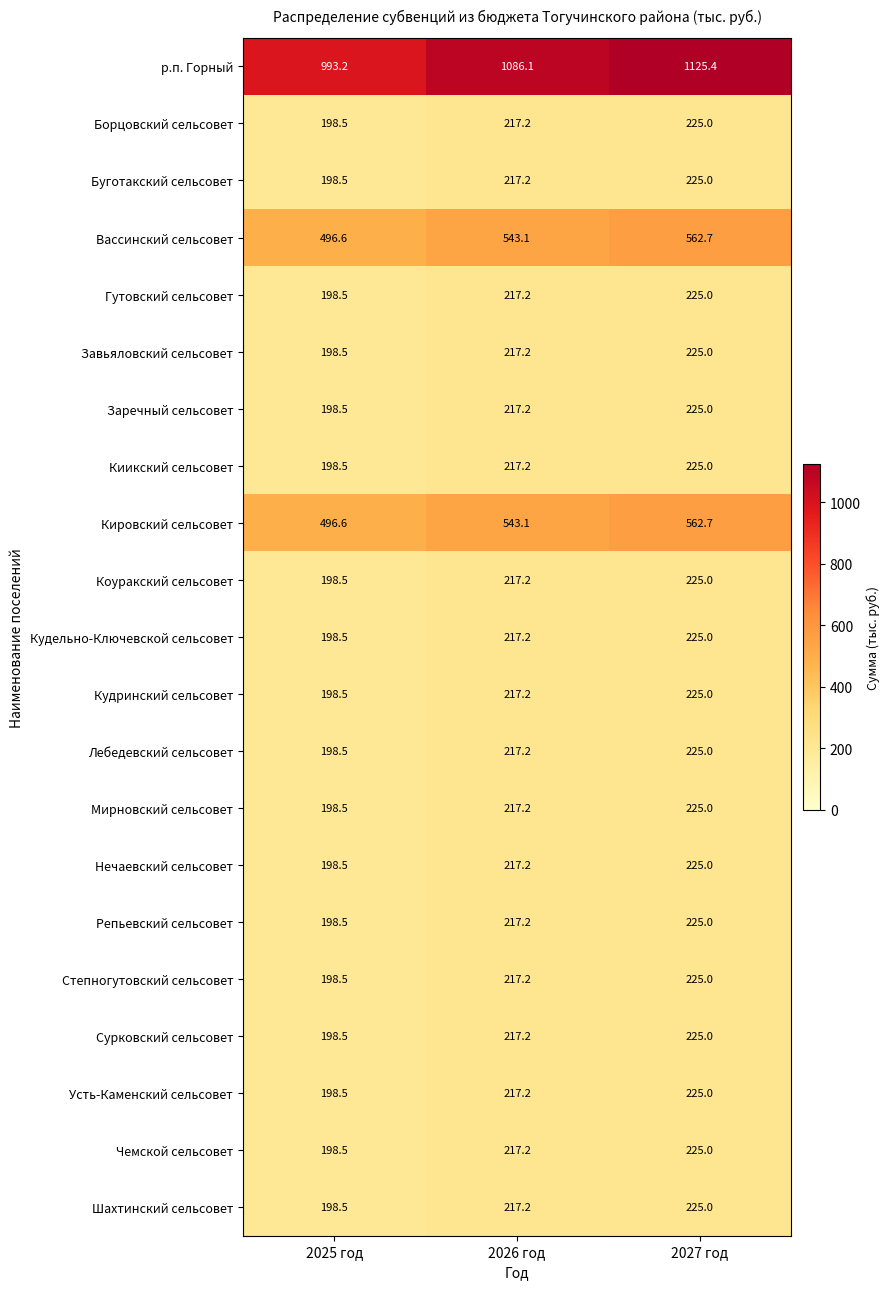

How many values in the Кудринский сельсовет series are below 217?

1